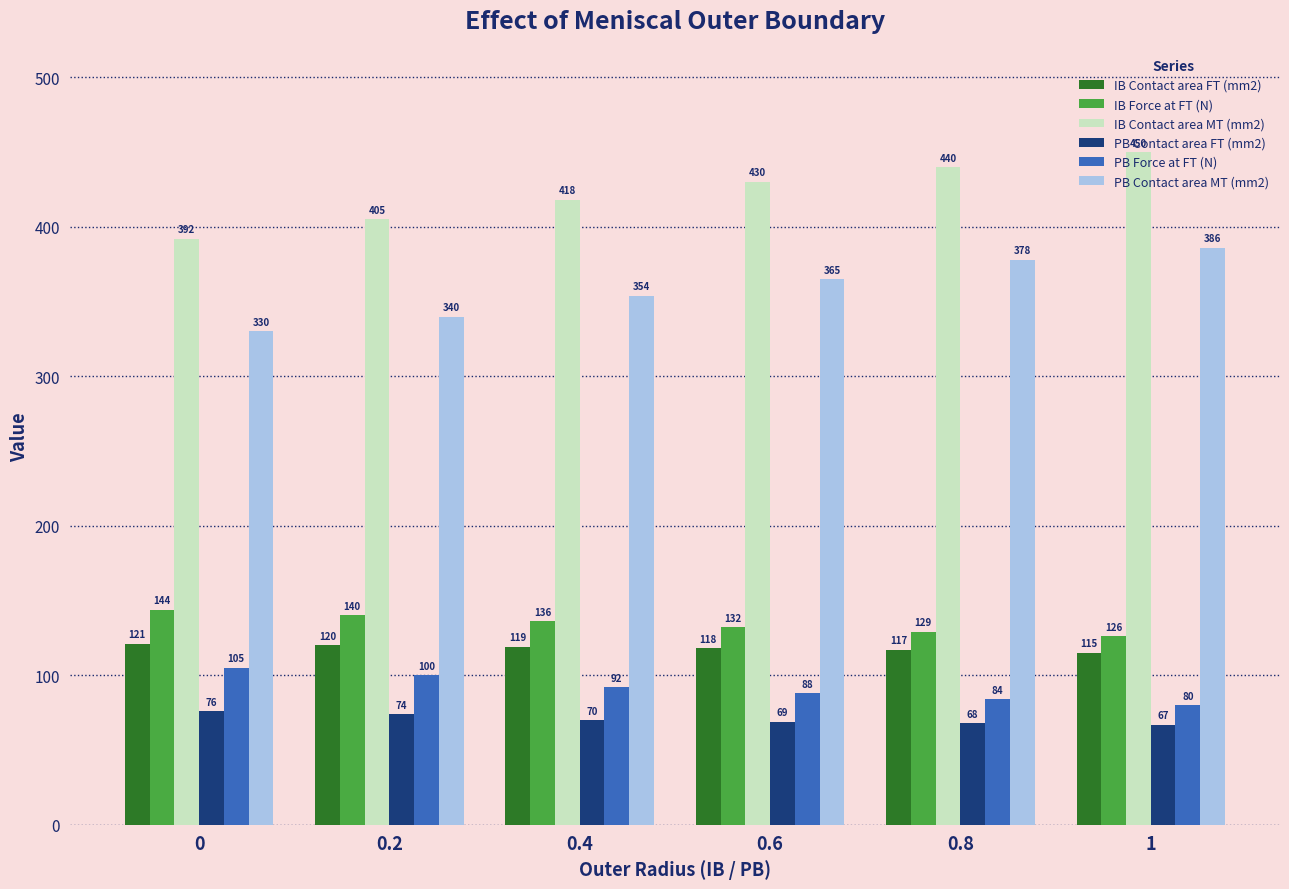

What is the sum of the IB Contact area FT (mm2) values at 1 and 0?

236